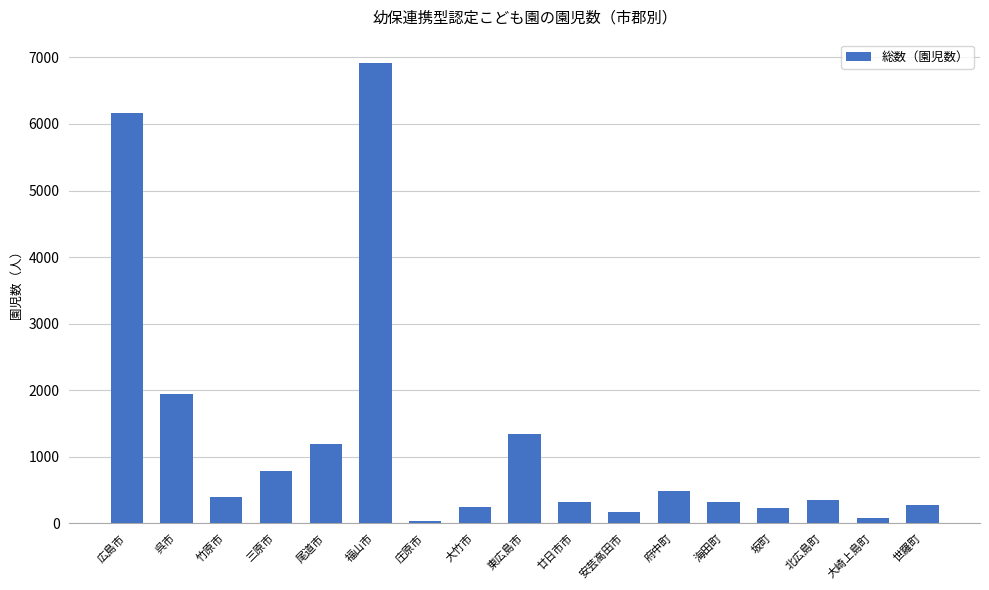

What is the sum of all values?

21265